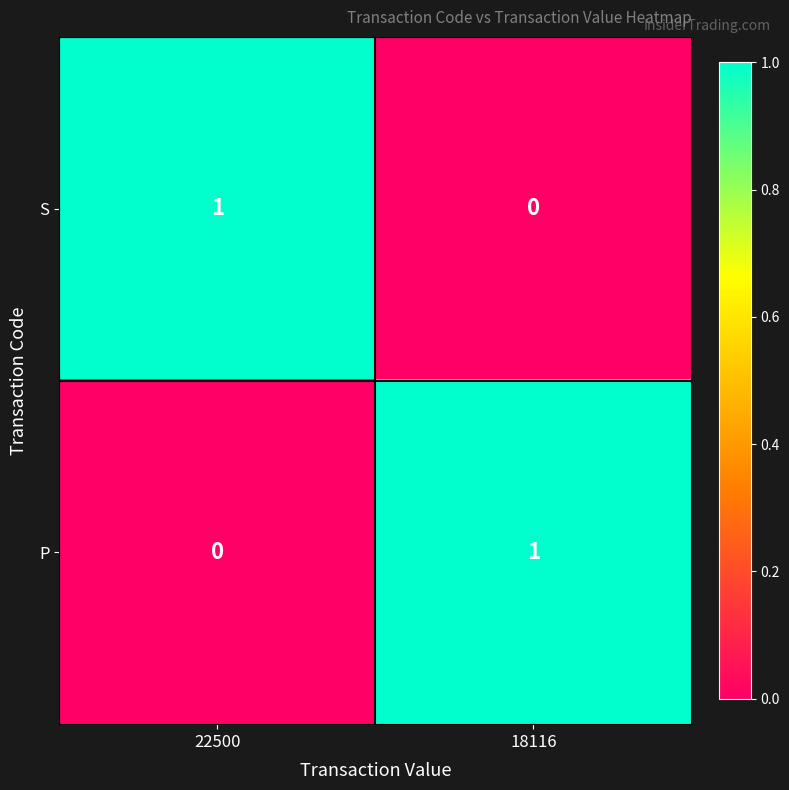

Is it true that P equals 0 at 22500?

True